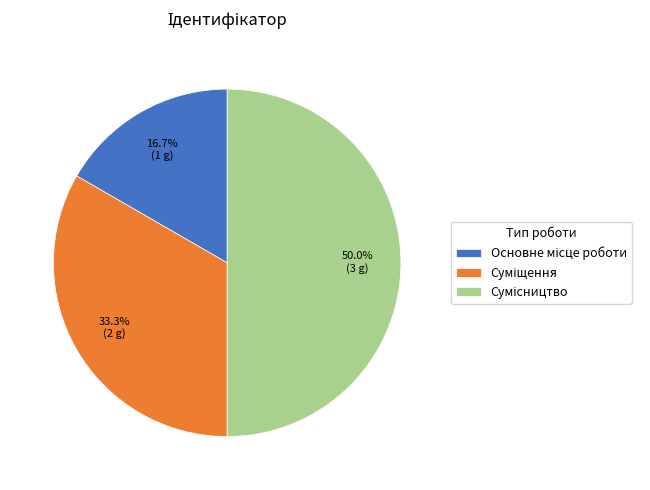

How many segments does this pie chart have?

3